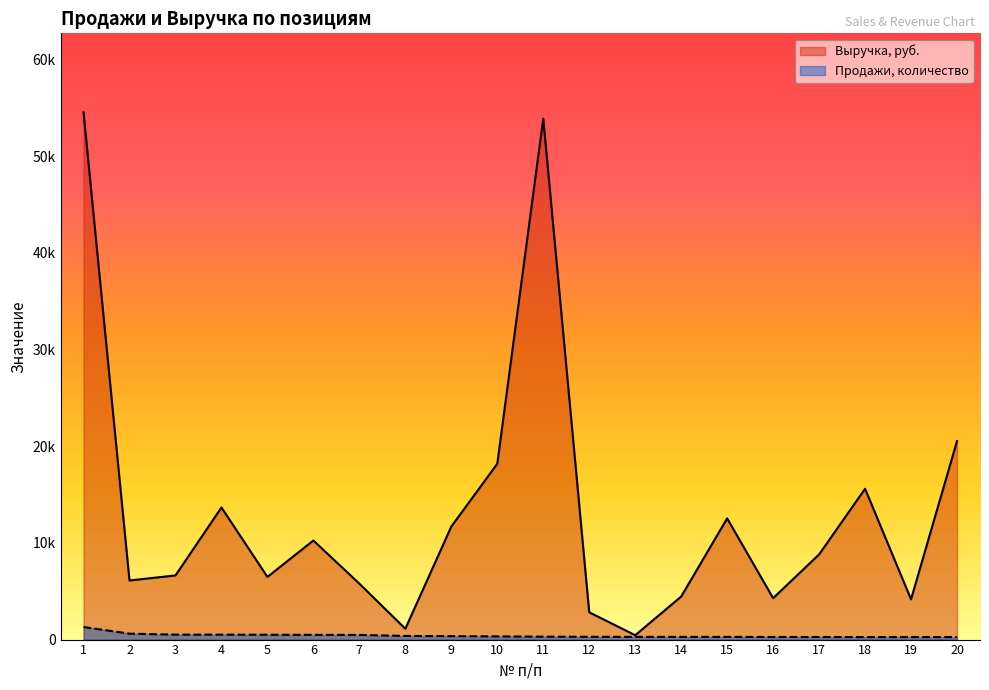

True or false: Выручка, руб. and Продажи, количество cross at least once.

False